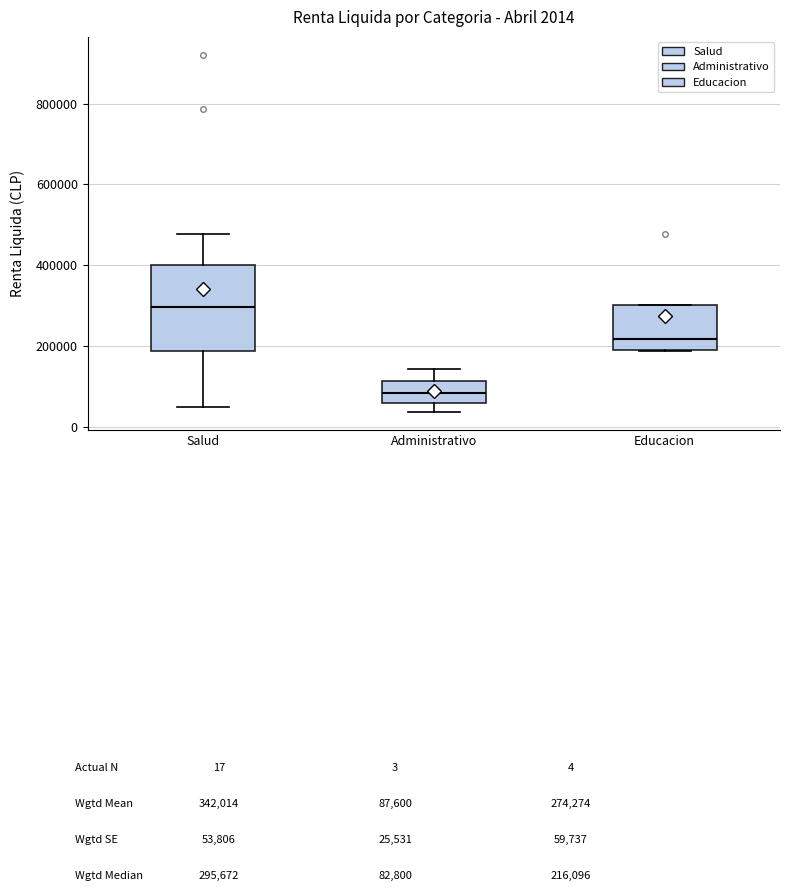

Comparing the boxes themselves (not the whiskers), which one is the tallest?

Salud